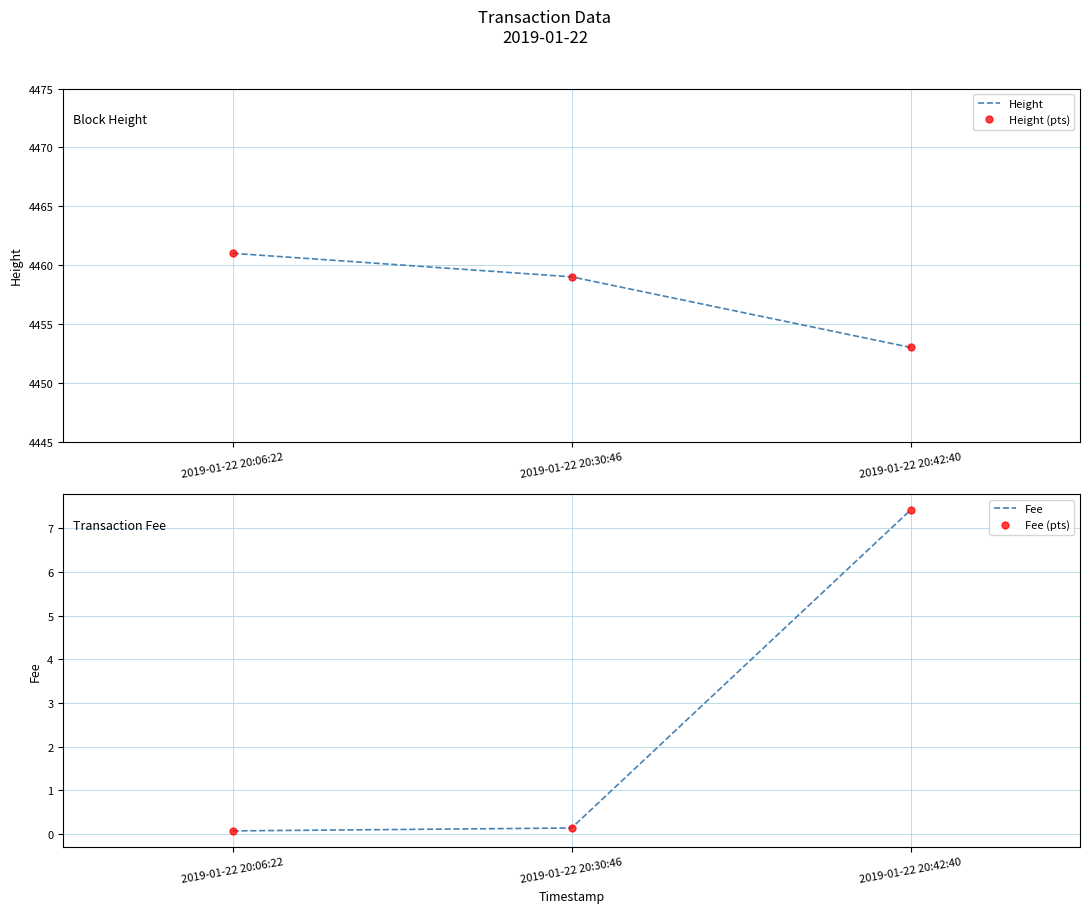

True or false: Fee has a value of 0.0 at 2019-01-22 20:30:46.

False